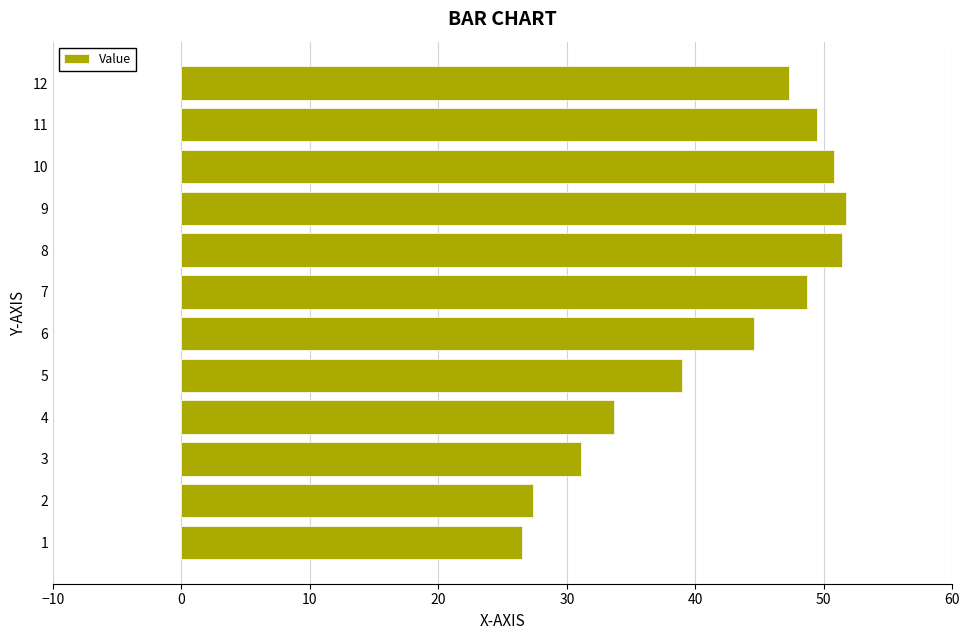

What is the change in value from 9 to 12?

-4.4